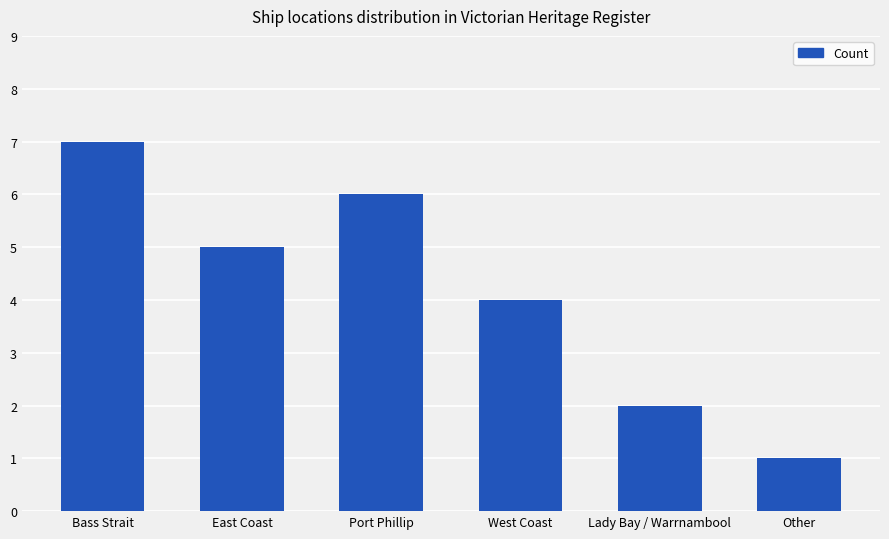

What is the label of the 6th bar from the left?

Other